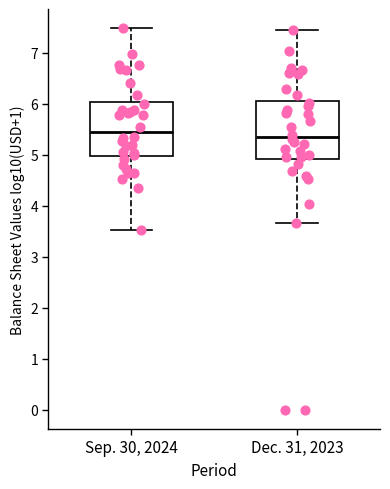

Reading left to right, transcribe this box plot: for each box, give where its median line is, the range the box spans, and where its two whiskers end, as read against the y-axis. The values are not printed on the chart, so give them approximately, as read against the axis.

Sep. 30, 2024: median 5.4, box 5.0 to 6.0, whiskers 3.5 to 7.5
Dec. 31, 2023: median 5.3, box 4.9 to 6.1, whiskers 3.7 to 7.5